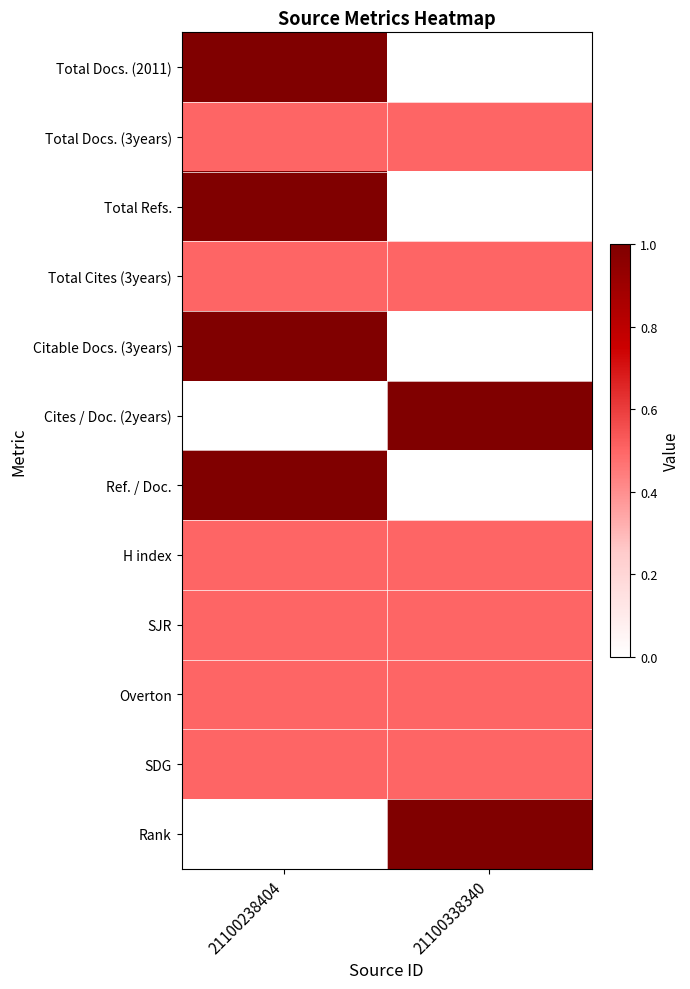

At how many categories does at least one series exceed 0?

2